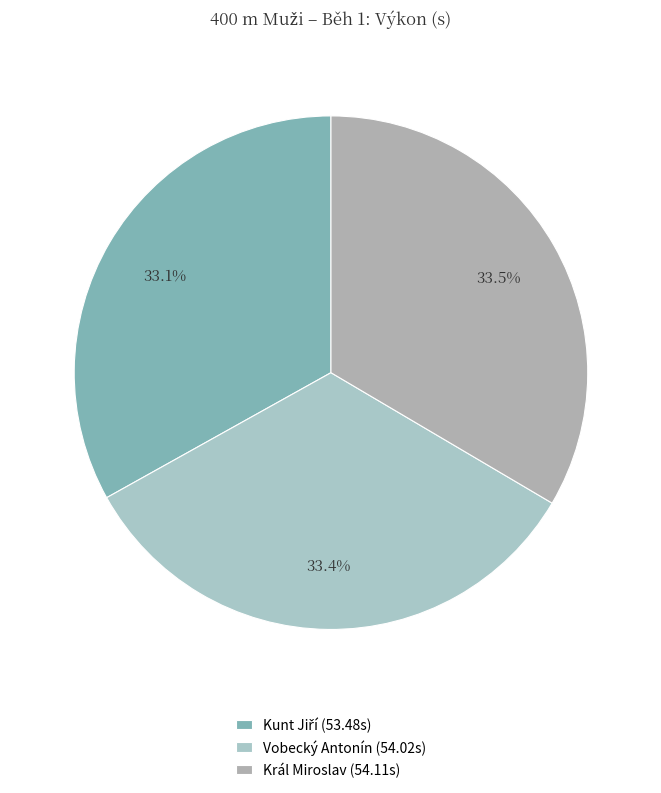

Count the number of slices in the pie.

3